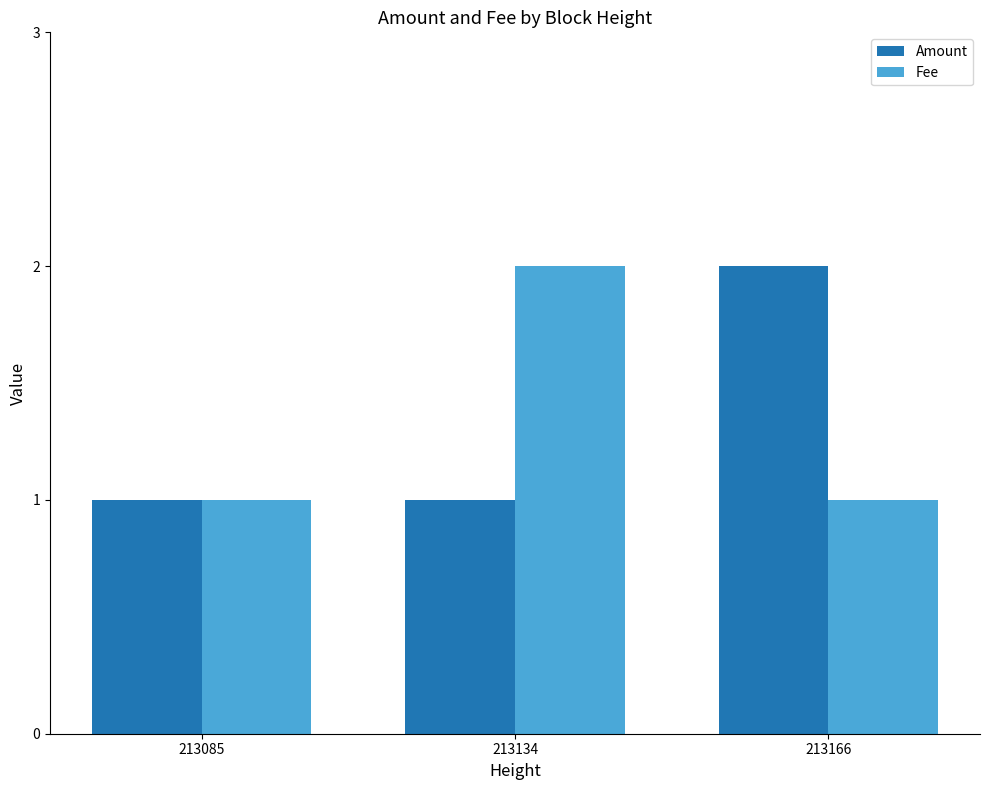

At 213134, list the series in order from largest to smallest.

Fee, Amount